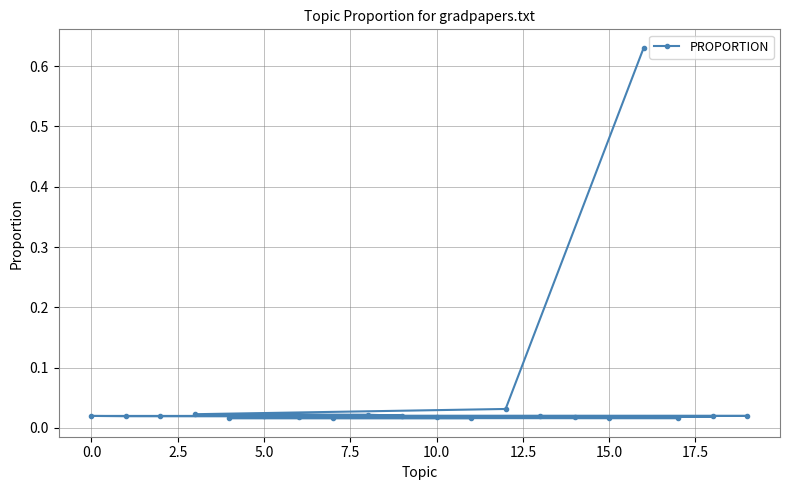

What is the sum of all values?

1.0